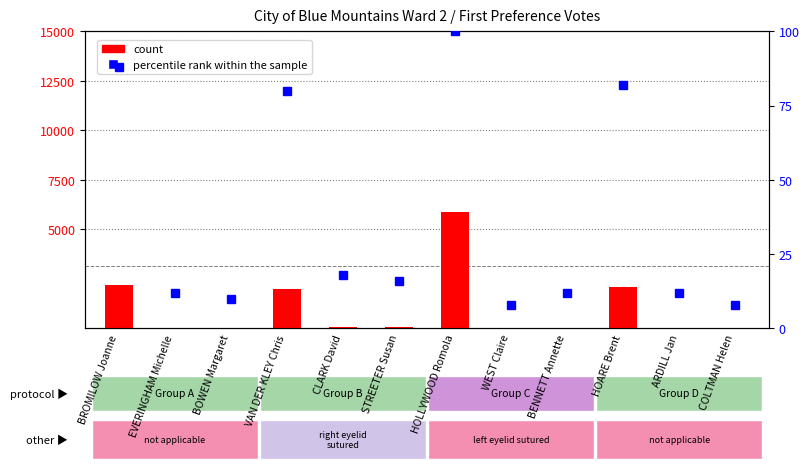

Between HOLLYWOOD Romola and COLTMAN Helen, which series saw the biggest shift?

count